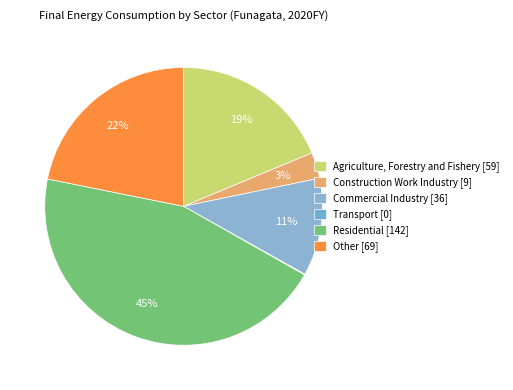

Combined, what portion of the pie is Other and Transport?

21.9%